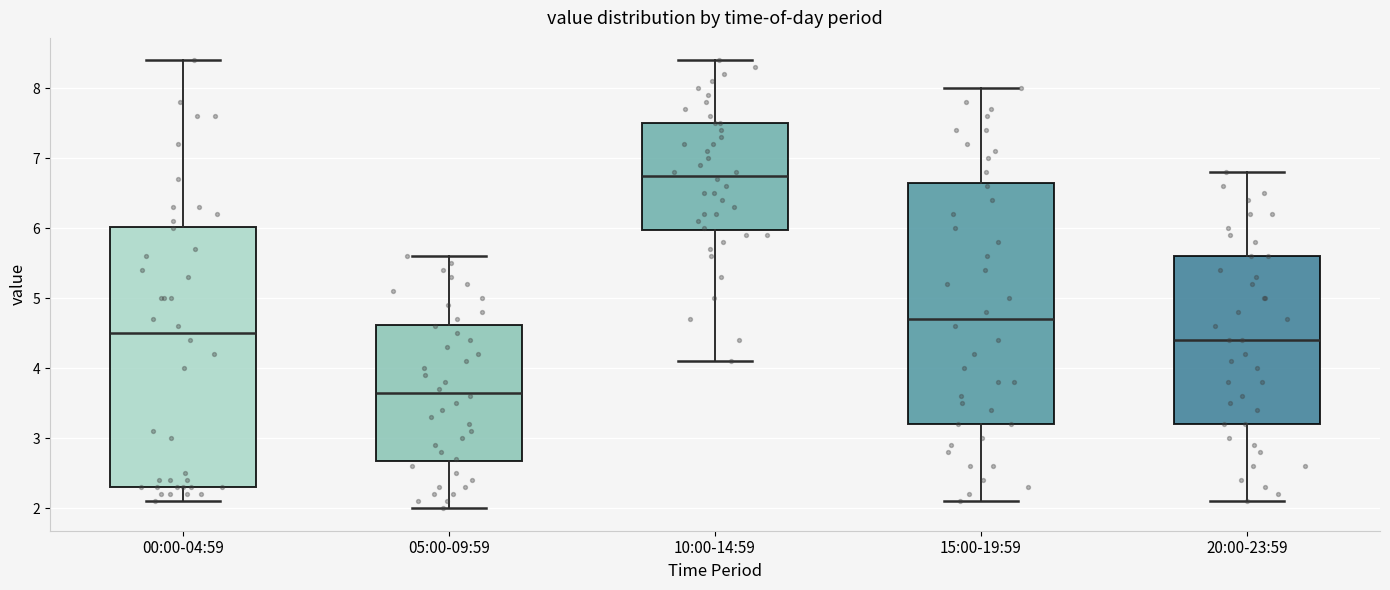

Which box's median line is the highest?

10:00-14:59